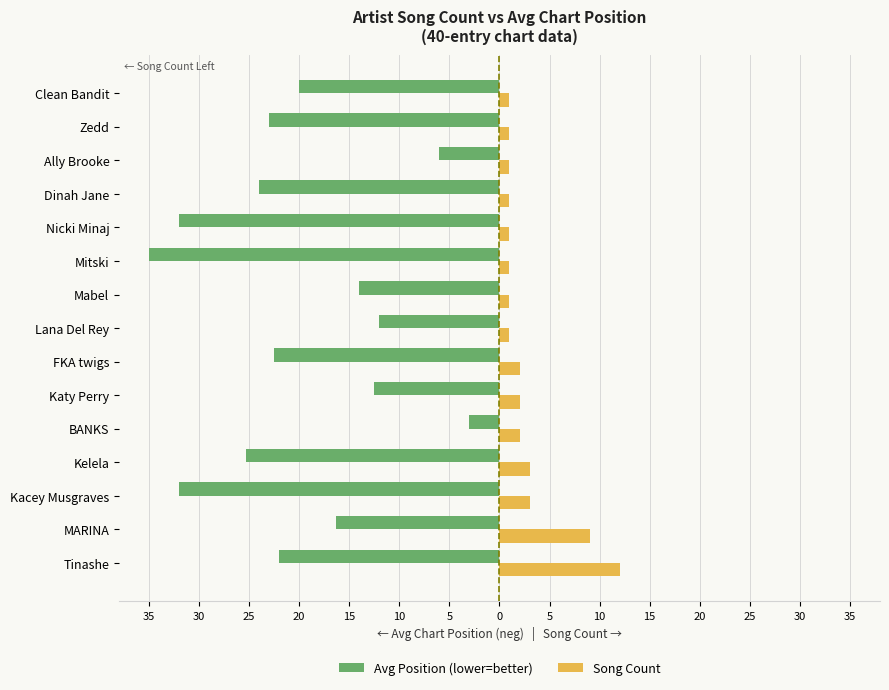

What are all the series names shown in the legend?

Avg Position (lower=better), Song Count